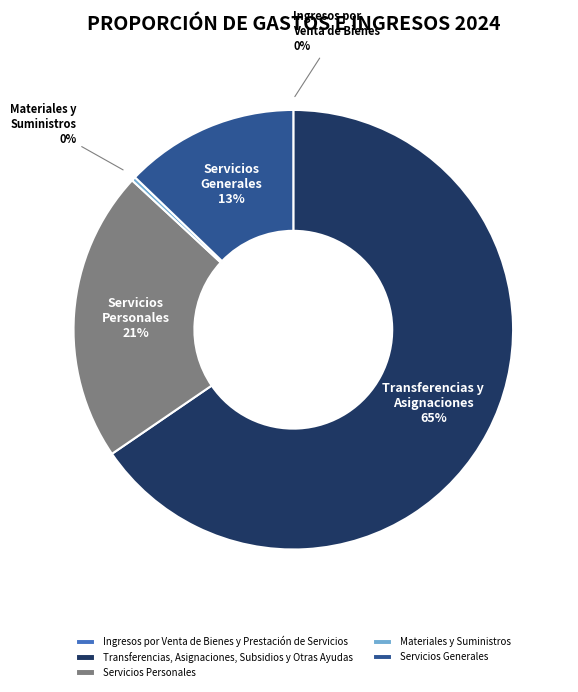

The Servicios Personales slice represents 21% of the pie. True or false?

True